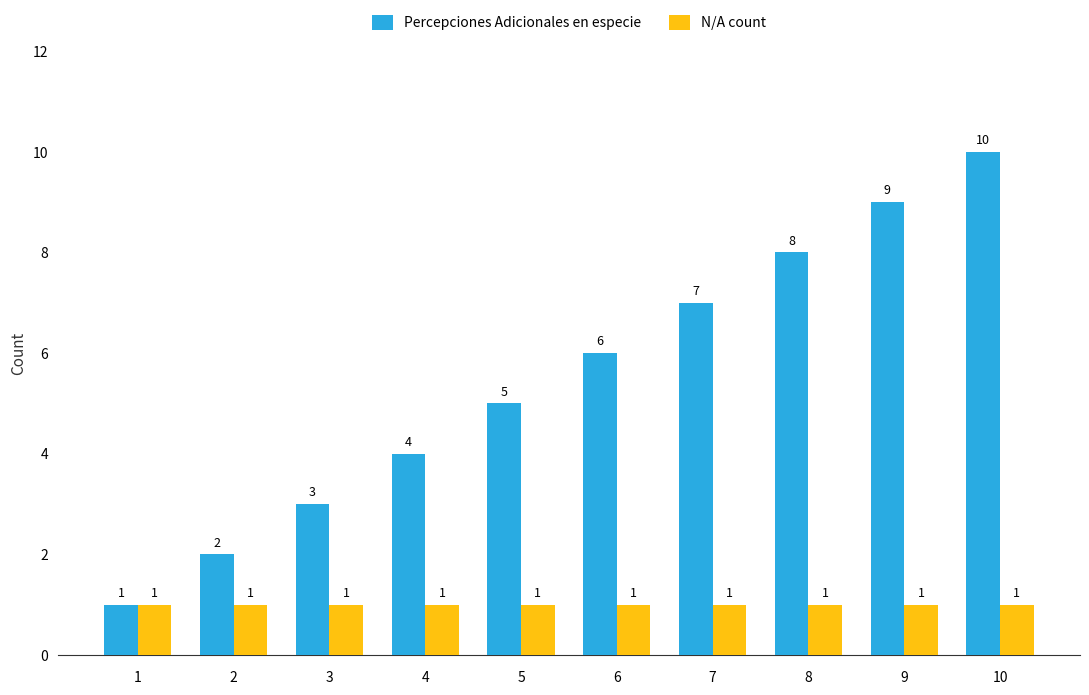

What are all the series names shown in the legend?

Percepciones Adicionales en especie, N/A count